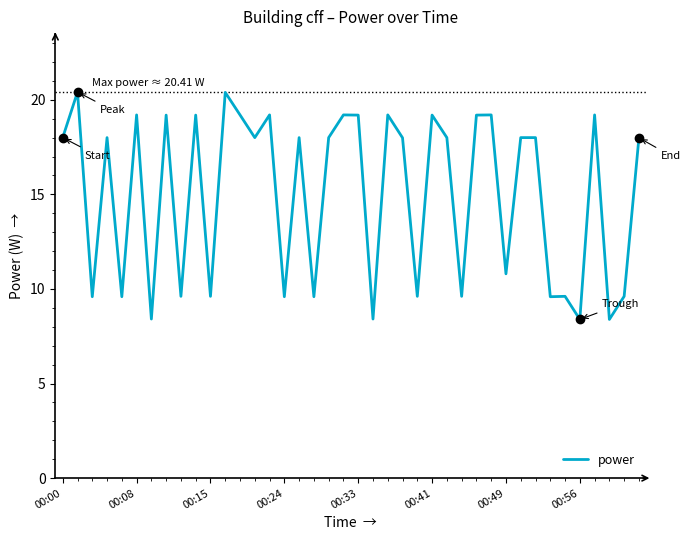

Count the number of data series in this chart.

1